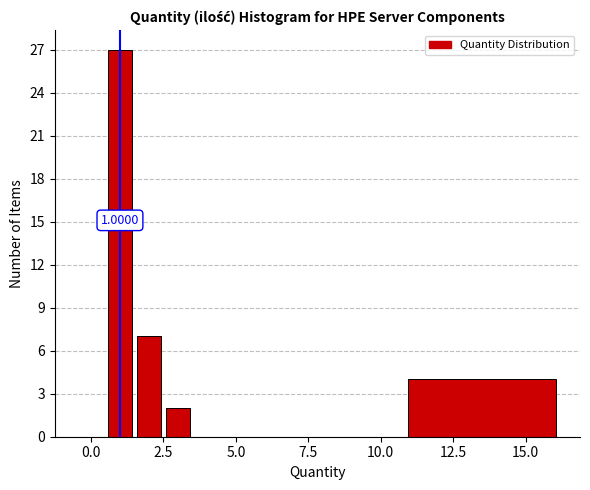

Around what value on the x-axis is the tallest bar? Give the approximate position of its centre, as read against the axis.

1.0